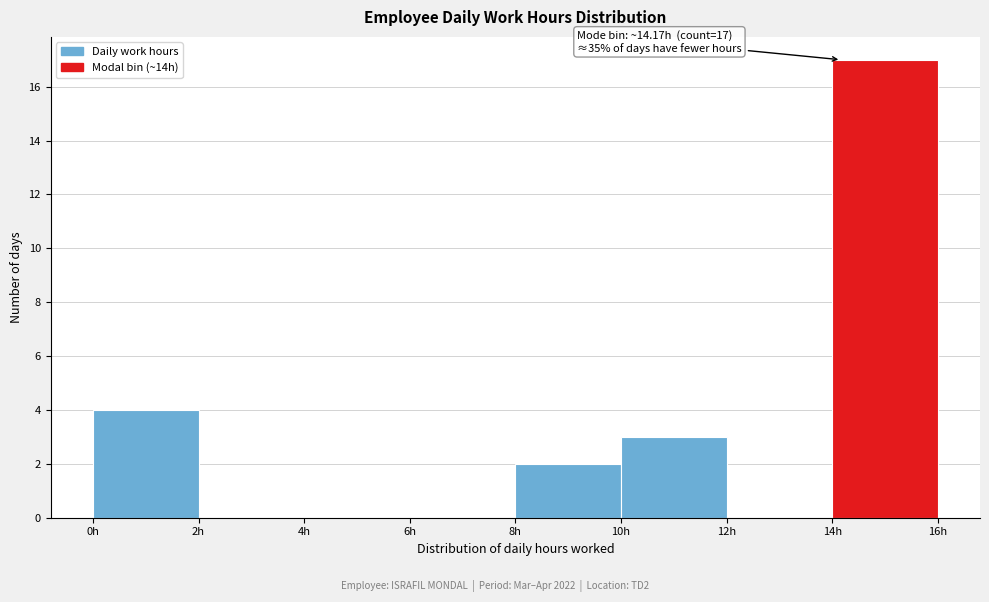

Over which range of the x-axis is the bar tallest?

14 to 16